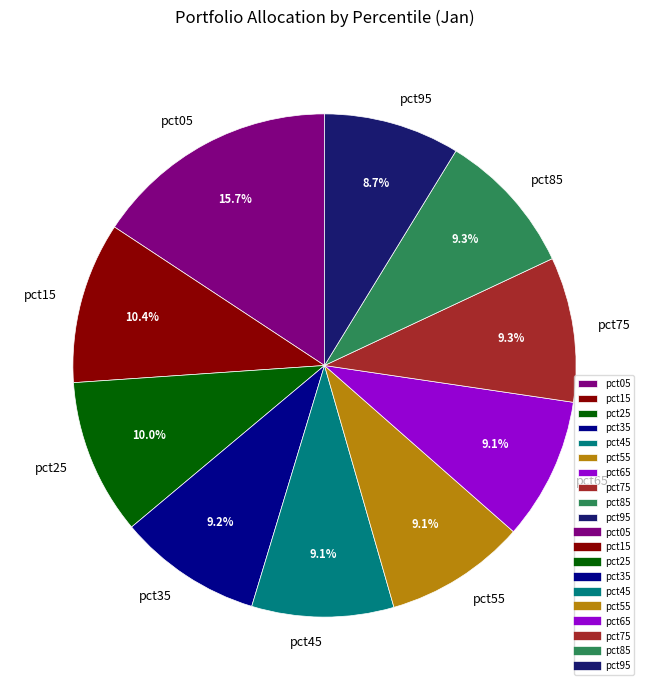

What is the ratio of the value at pct65 to the value at pct25?

0.9